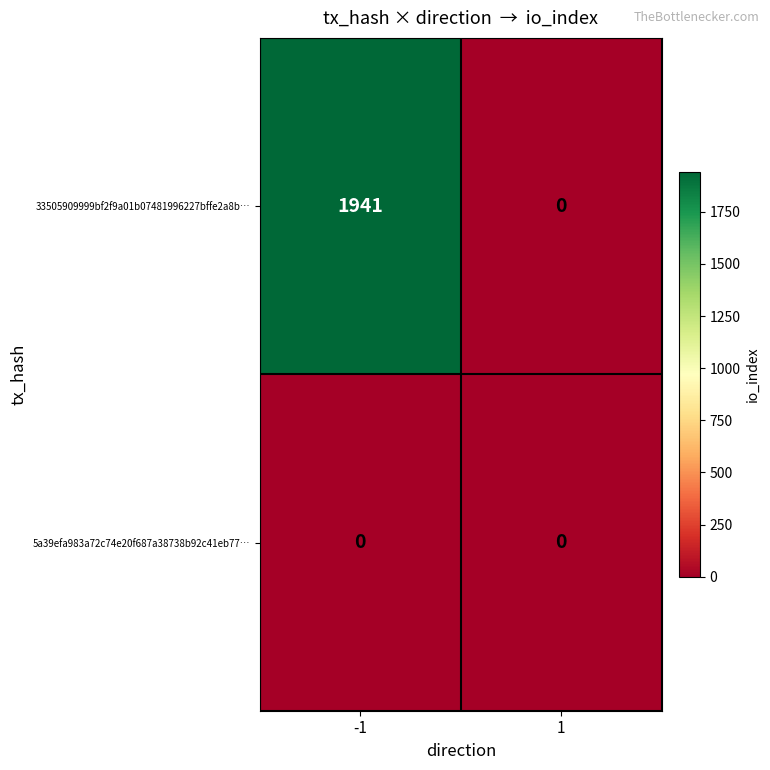

Reading left to right, transcribe all the data shown in this chart.

33505909999bf2f9a01b07481996227bffe2a8b…: -1=1941	1=0
5a39efa983a72c74e20f687a38738b92c41eb77…: -1=0	1=0